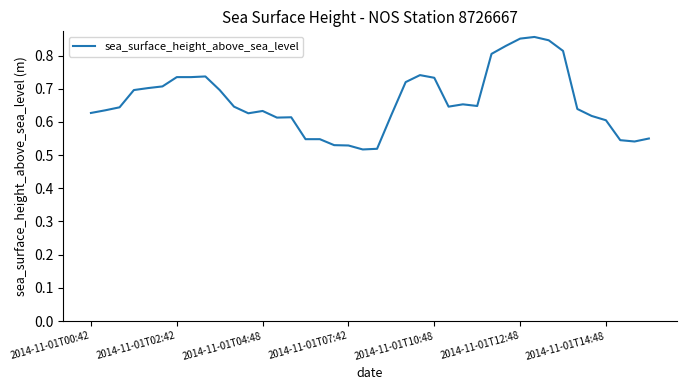

Does the chart display data point markers on the line(s)?

No